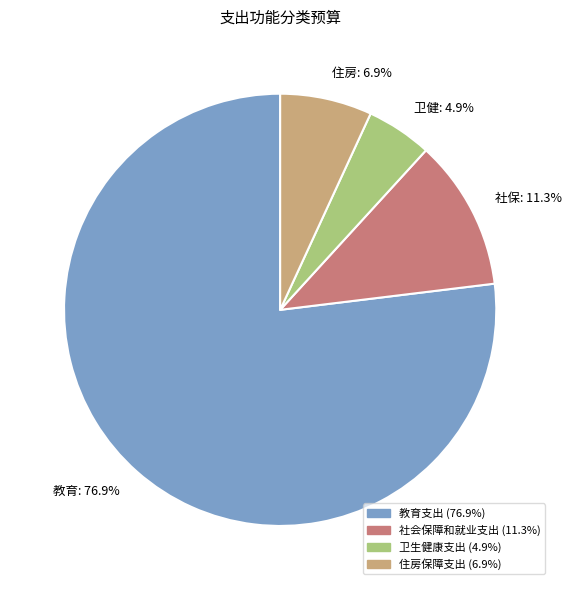

The 住房保障支出 slice represents 22% of the pie. True or false?

False